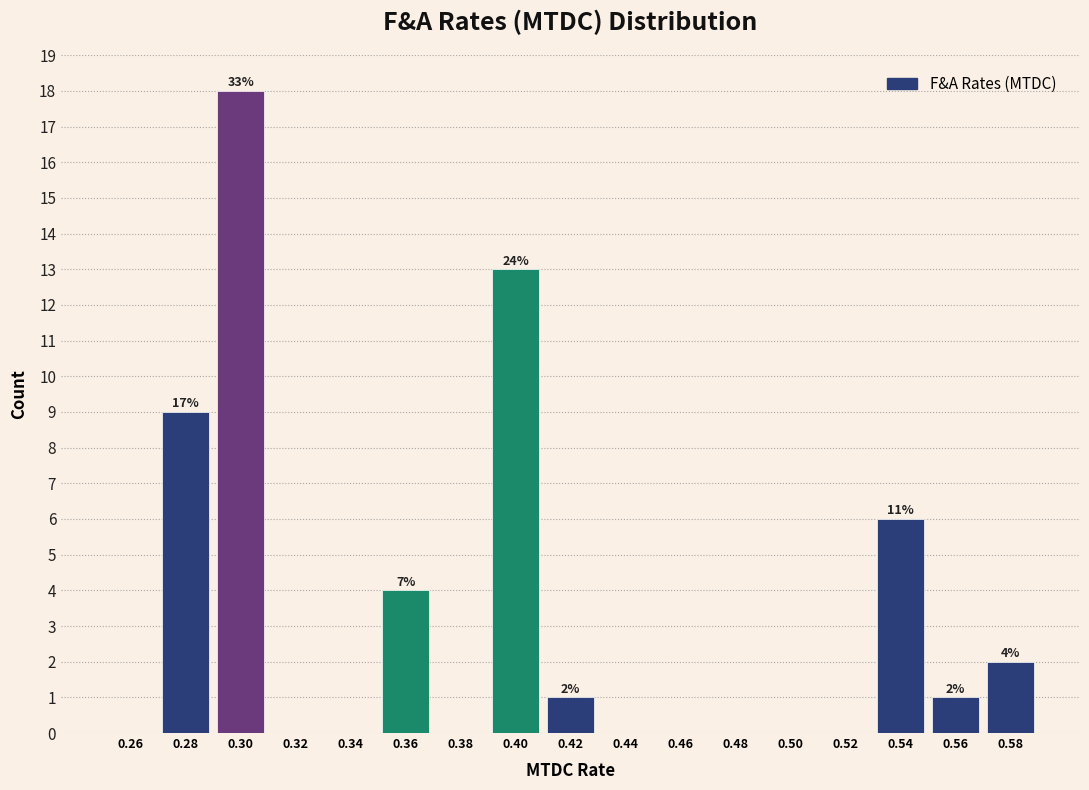

Which range on the x-axis has the tallest bar?

0.29 to 0.31